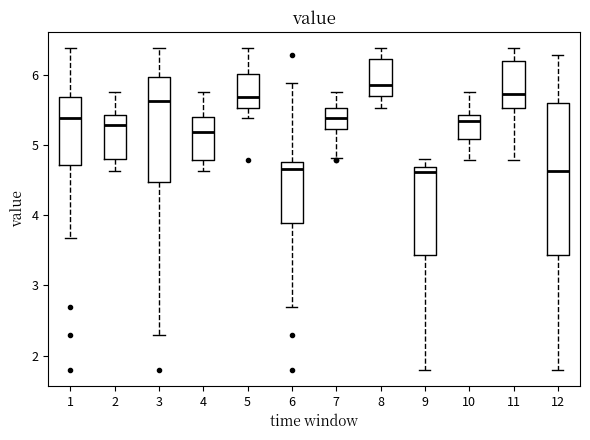

Reading left to right, read every box against the y-axis: the position of its median line, the range the box covers, and the ends of its whiskers. The values are not printed on the chart, so give them approximately, as read against the axis.

1: median 5.4, box 4.7 to 5.7, whiskers 3.7 to 6.4
2: median 5.3, box 4.8 to 5.4, whiskers 4.6 to 5.8
3: median 5.6, box 4.5 to 6.0, whiskers 2.3 to 6.4
4: median 5.2, box 4.8 to 5.4, whiskers 4.6 to 5.8
5: median 5.7, box 5.5 to 6.0, whiskers 5.4 to 6.4
6: median 4.7, box 3.9 to 4.8, whiskers 2.7 to 5.9
7: median 5.4, box 5.2 to 5.5, whiskers 4.8 to 5.8
8: median 5.9, box 5.7 to 6.2, whiskers 5.5 to 6.4
9: median 4.6, box 3.4 to 4.7, whiskers 1.8 to 4.8
10: median 5.3, box 5.1 to 5.4, whiskers 4.8 to 5.8
11: median 5.7, box 5.5 to 6.2, whiskers 4.8 to 6.4
12: median 4.6, box 3.4 to 5.6, whiskers 1.8 to 6.3